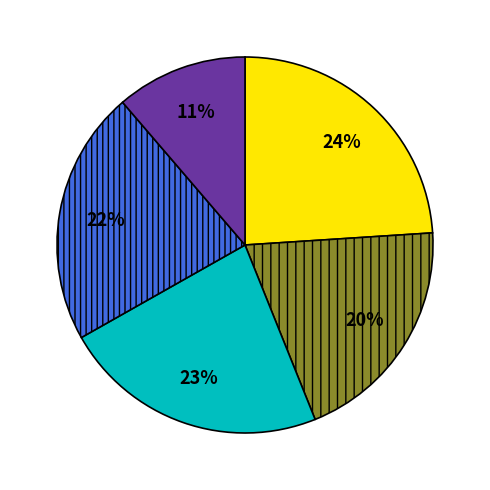

To the nearest percent, what is the difference between the largest and smallest slice percentages?

13%